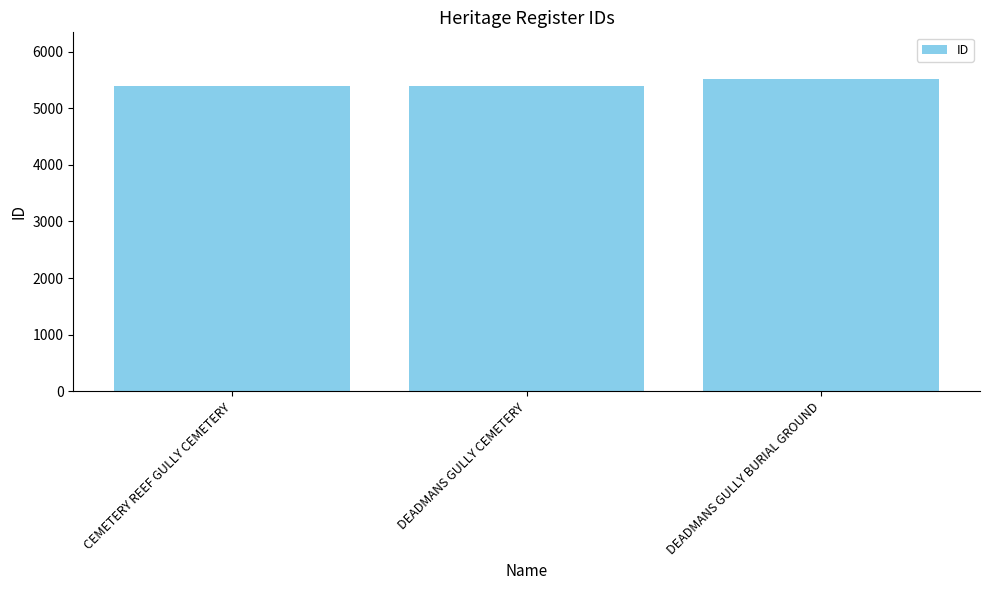

What position from the right is DEADMANS GULLY CEMETERY?

2